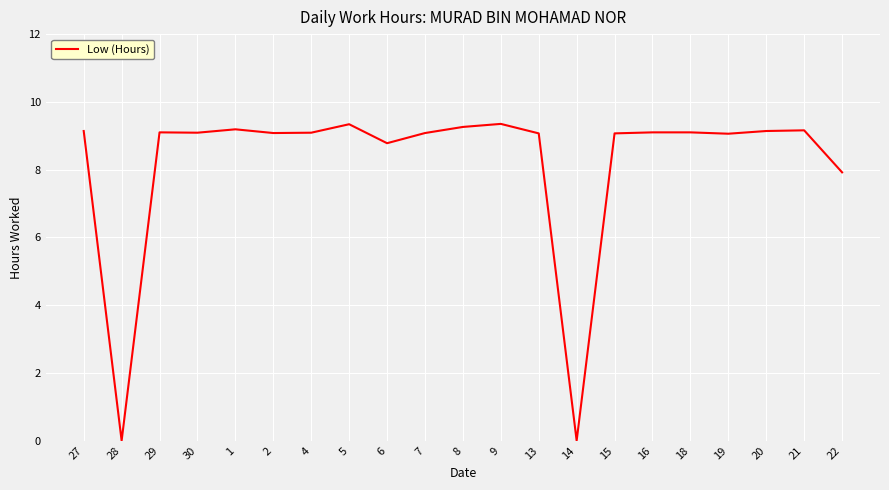

What position from the left is 4?

7